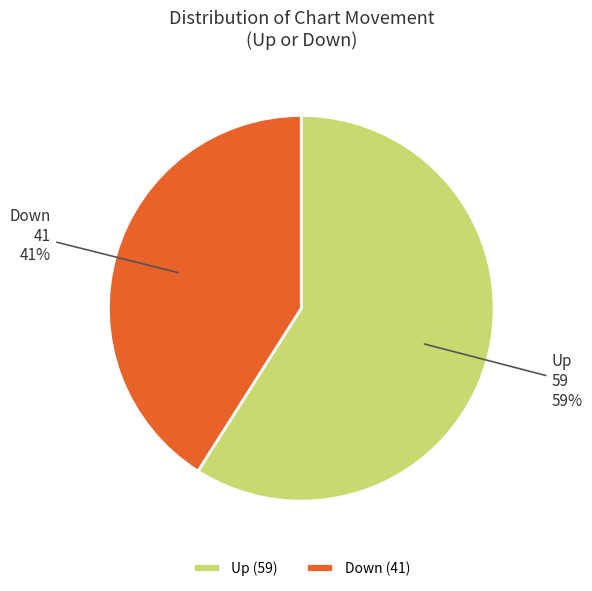

To the nearest percent, what is the average slice percentage?

50%